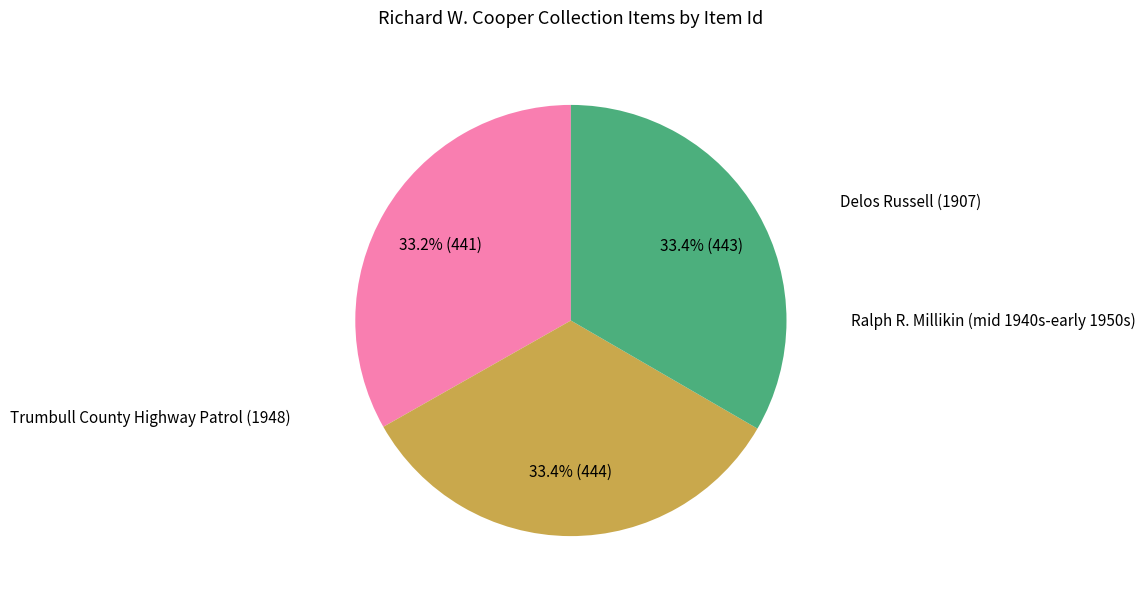

What is the change in value from Ralph R. Millikin (mid 1940s-early 1950s) to Trumbull County Highway Patrol (1948)?

-1